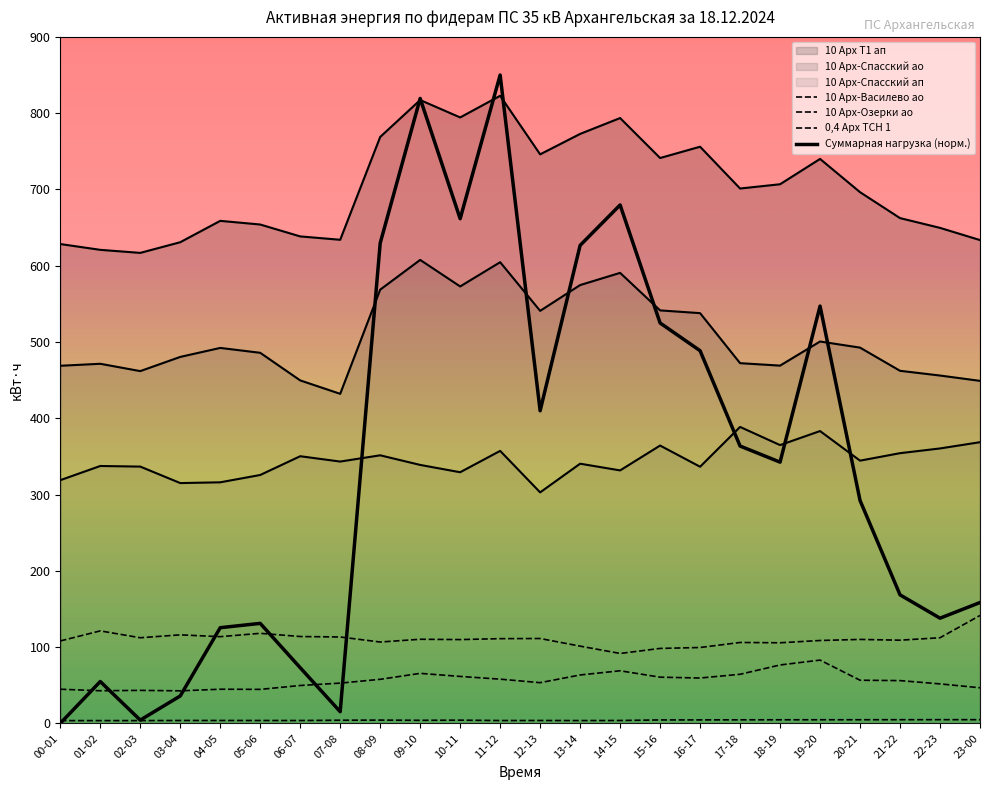

Is it true that 10 Арх-Василево ао equals 52.7 at 07-08?

True